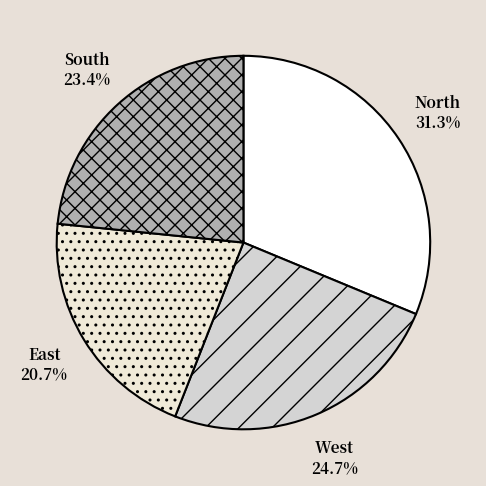

Does any single category account for the majority?

No